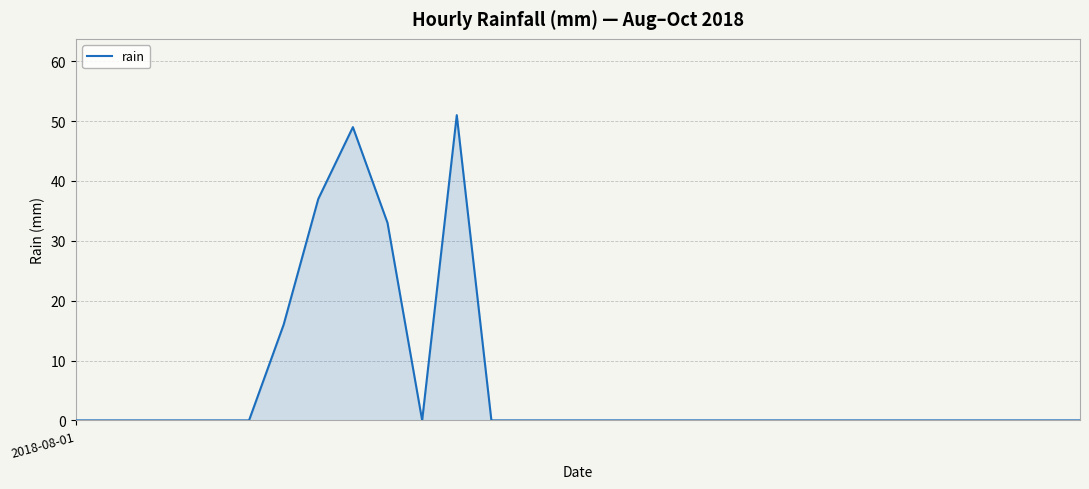

What is the greatest value displayed?

51